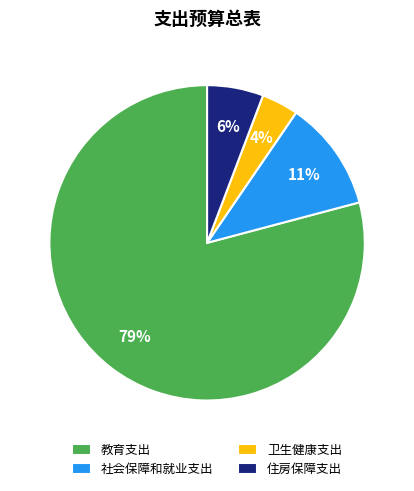

What percentage is the 教育支出 slice, to the nearest percent?

79%